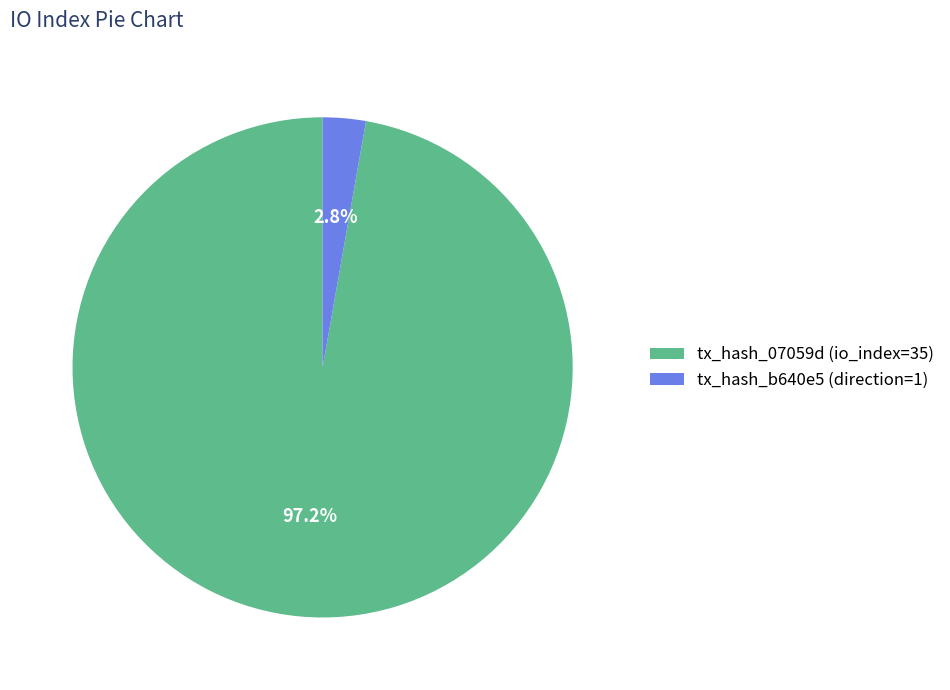

Rank the categories by value from highest to lowest.

tx_hash_07059d (io_index=35), tx_hash_b640e5 (direction=1)